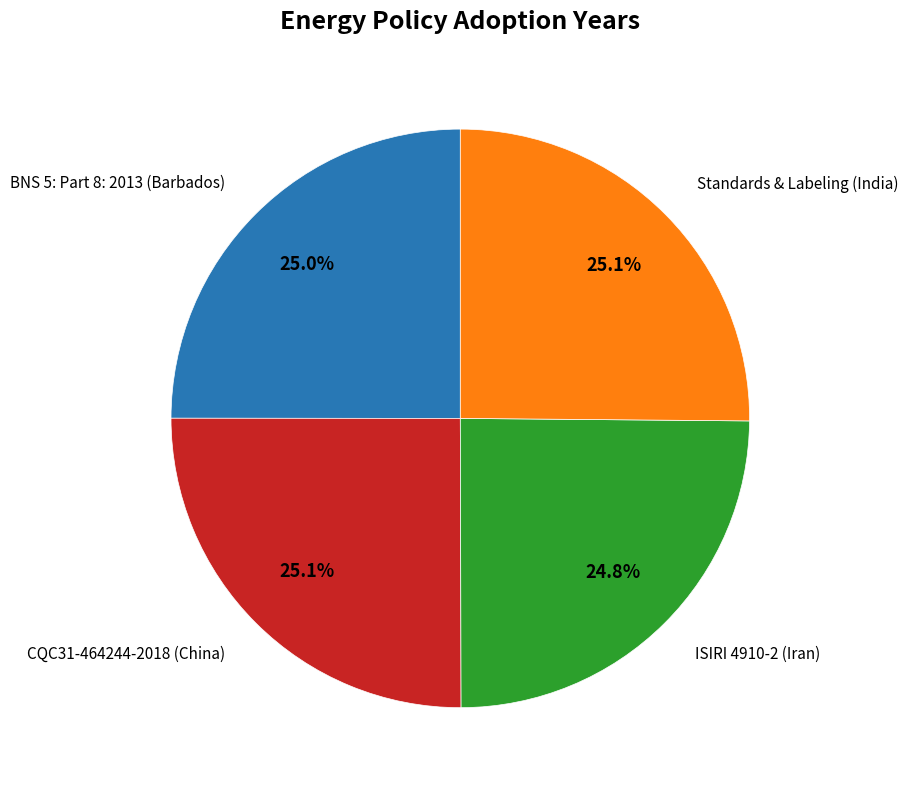

Is there any slice that represents more than half of the pie?

No